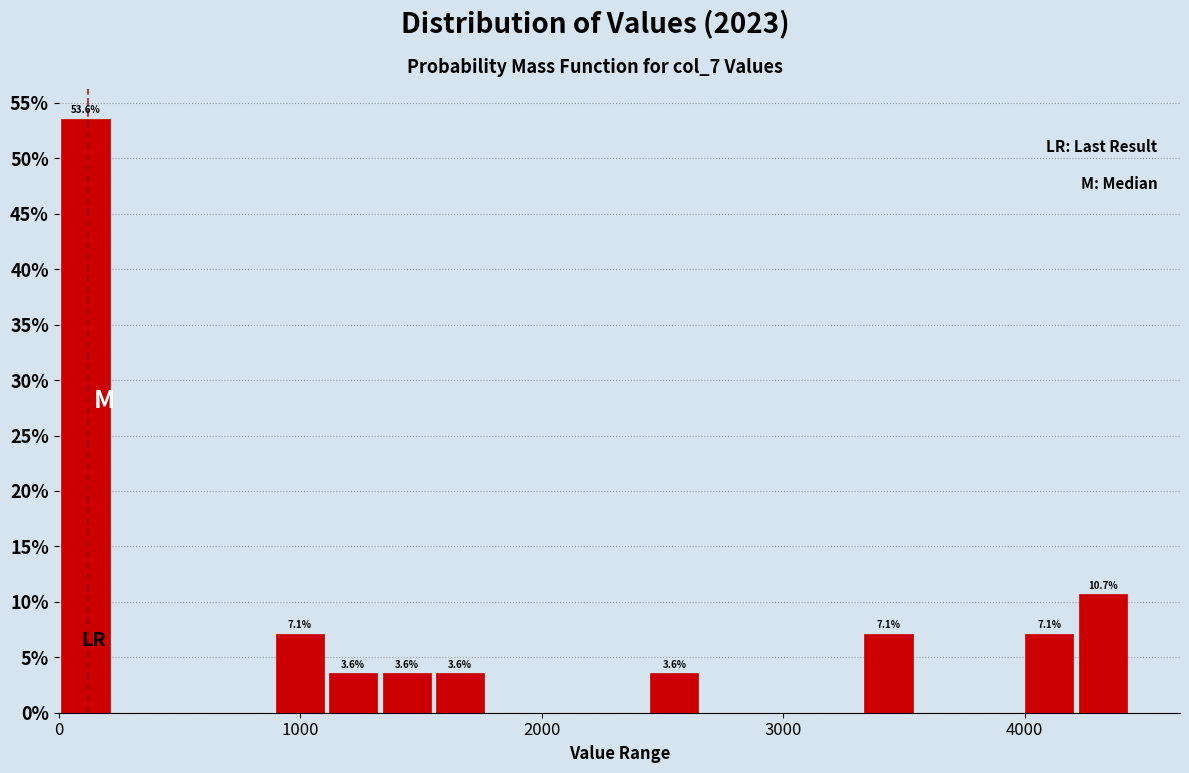

Around what value on the x-axis is the tallest bar? Give the approximate position of its centre, as read against the axis.

100